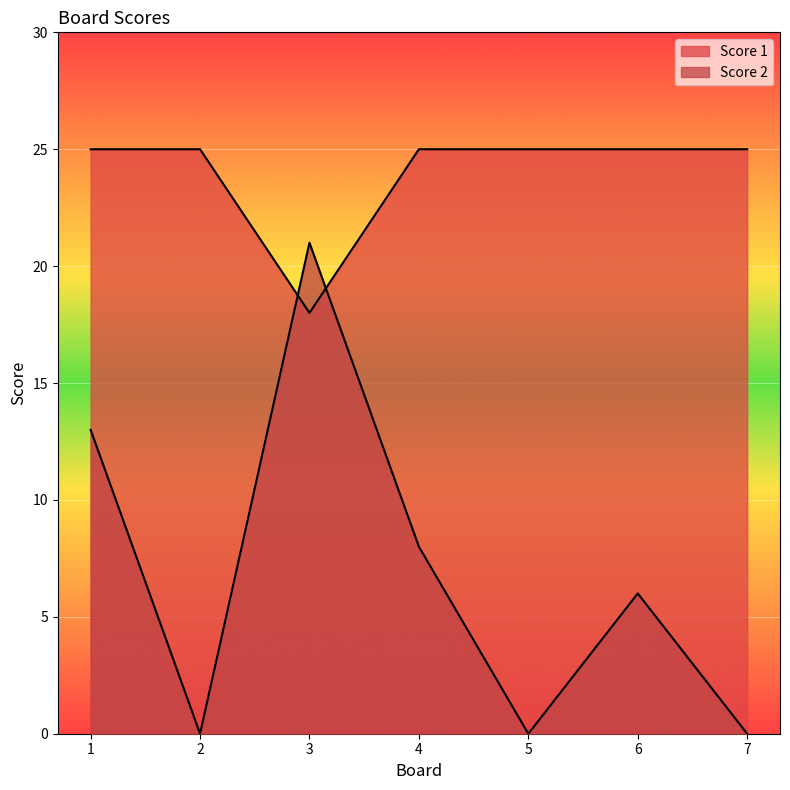

At which category does Score 1 reach its first local valley?

3